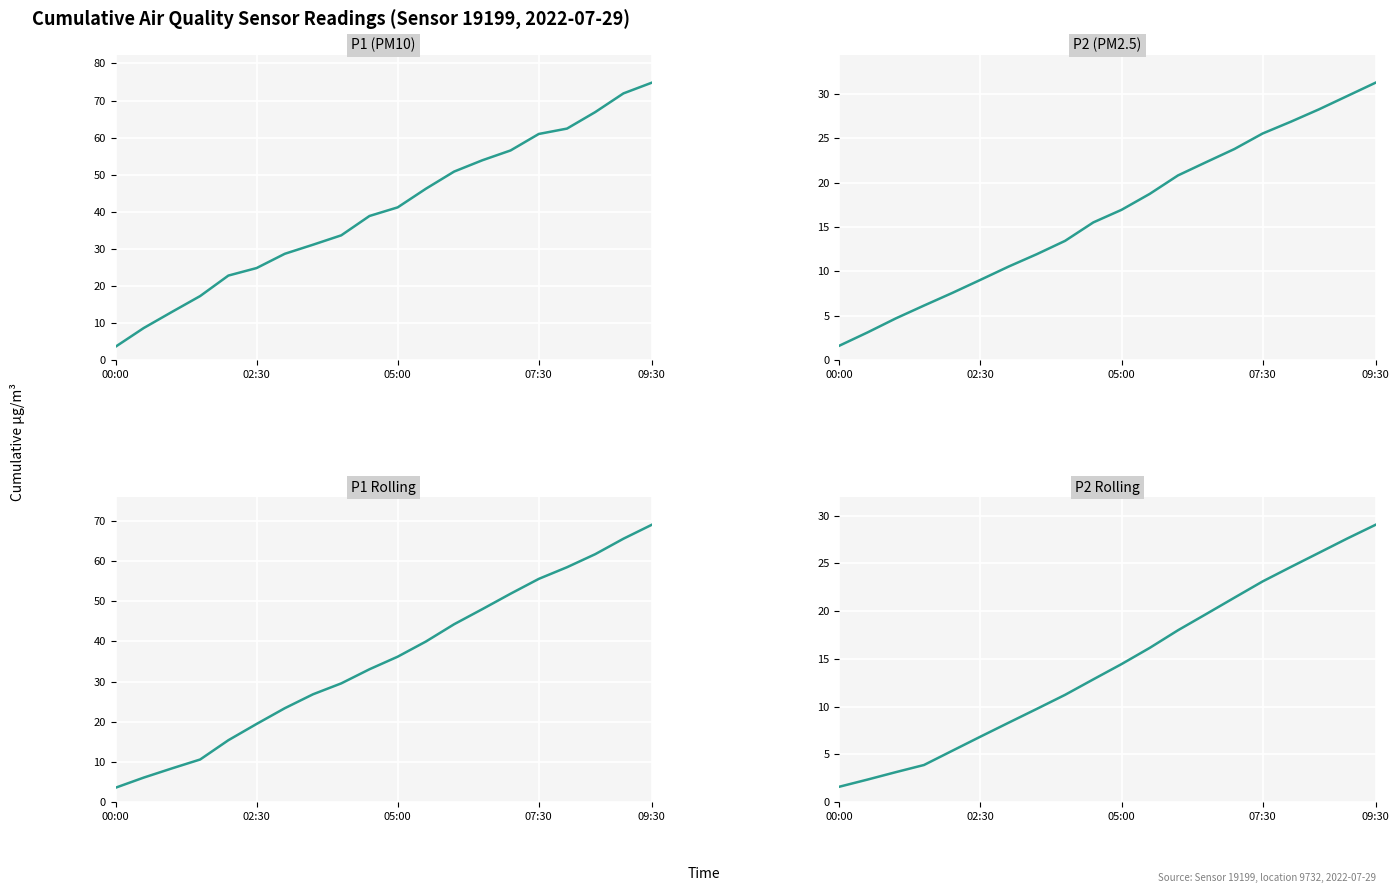

At which category is the sum across all series the highest?

09:30